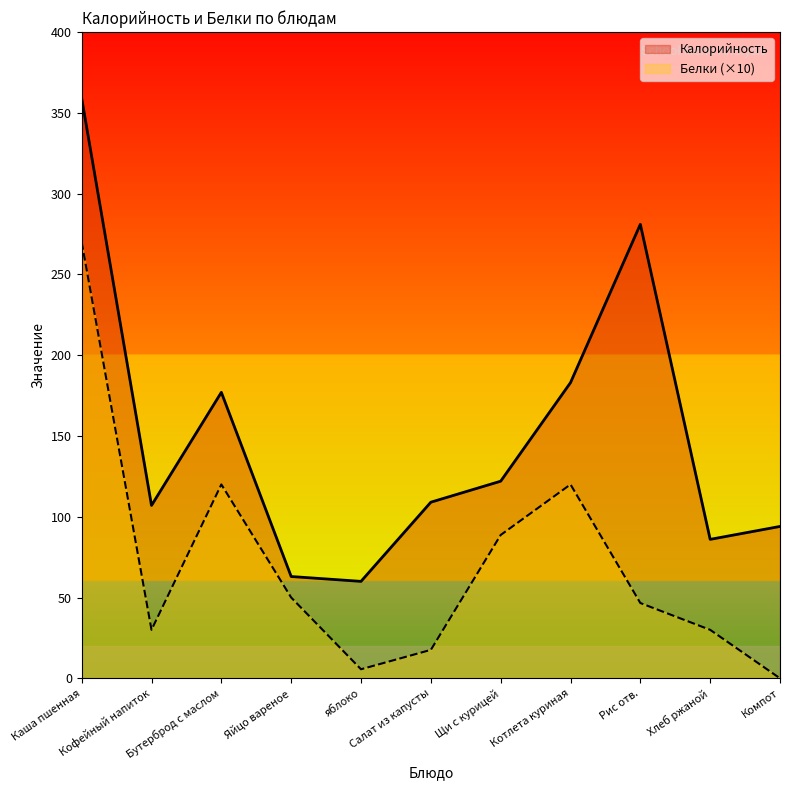

At which label is Белки closest to 135?

Бутерброд с маслом